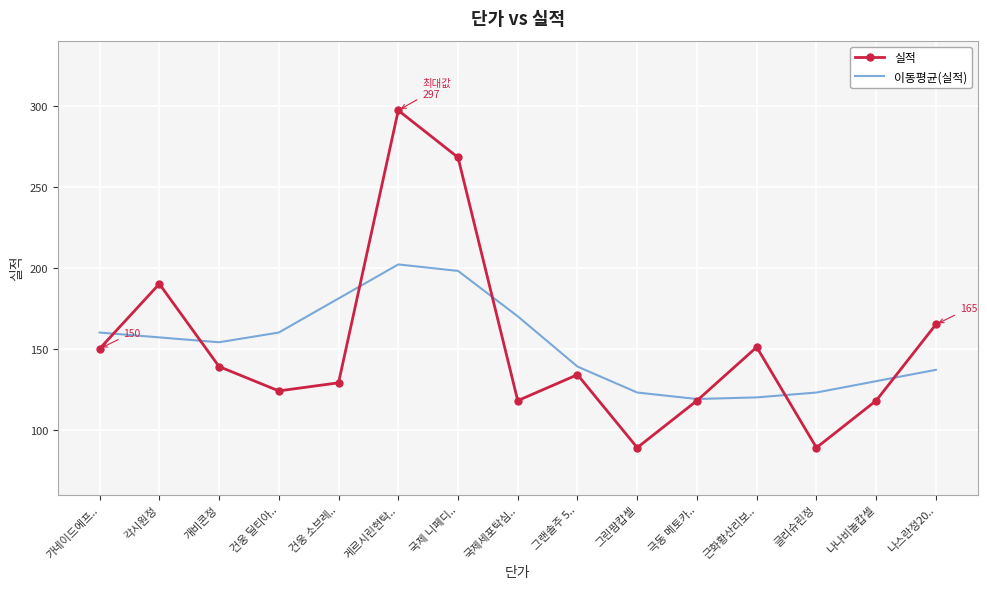

The value of 실적 at 각시원정 is 190. True or false?

True